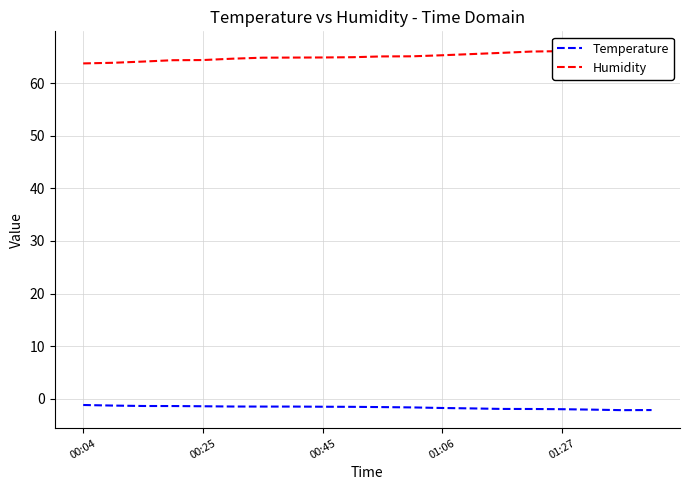

Which series has the largest total across all categories?

Humidity